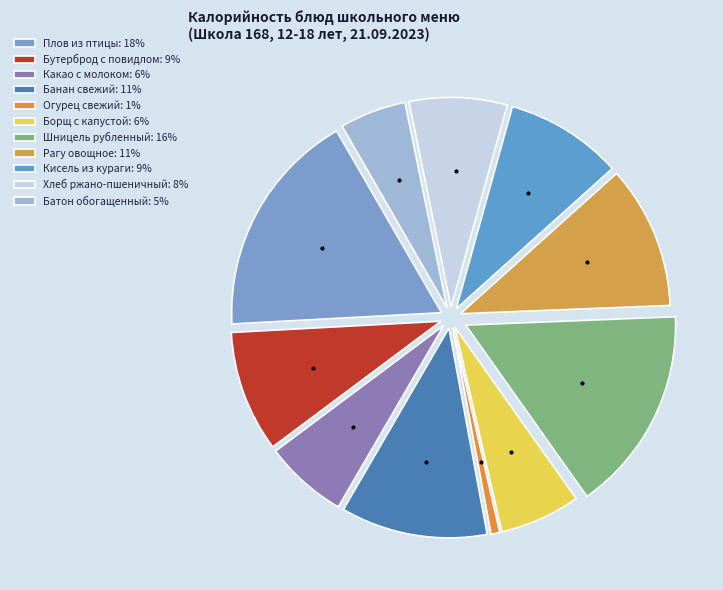

What percentage do Плов из птицы and Кисель из кураги together represent?

26.5%